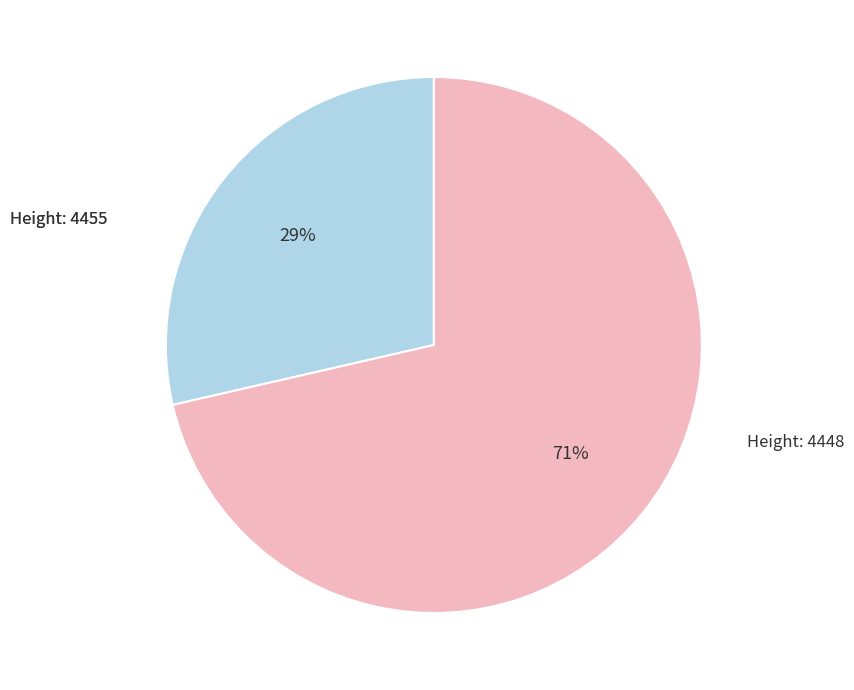

To the nearest percent, what is the average slice percentage?

50%